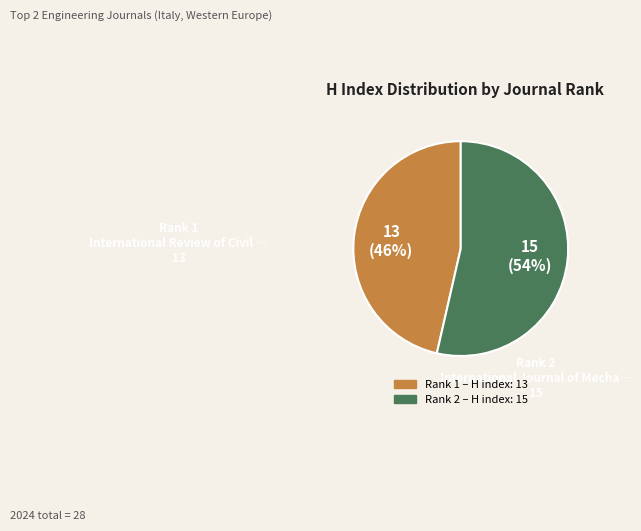

To the nearest percent, what is the average slice percentage?

50%